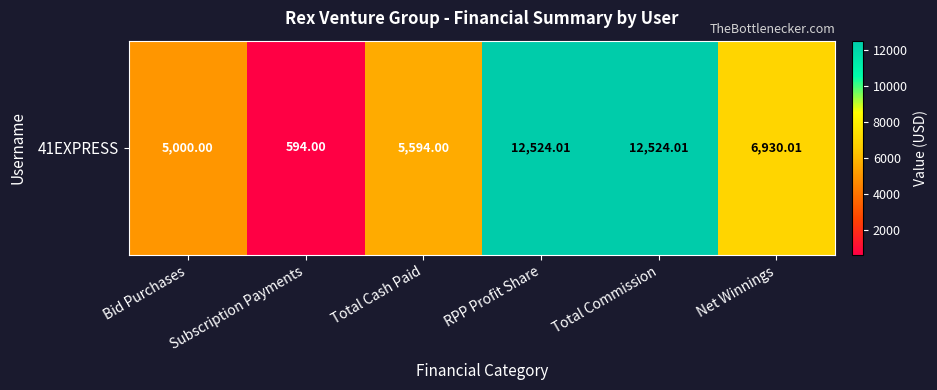

Is it true that the value at Subscription Payments is 594.0?

True